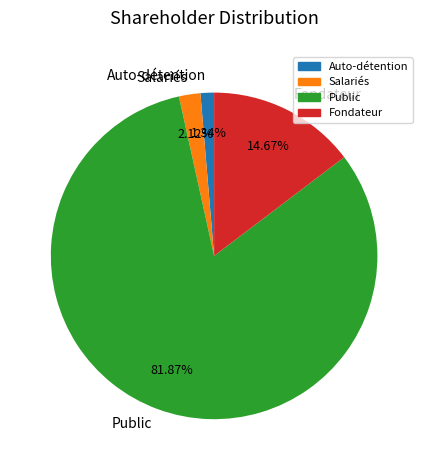

How many slices are in this pie chart?

4